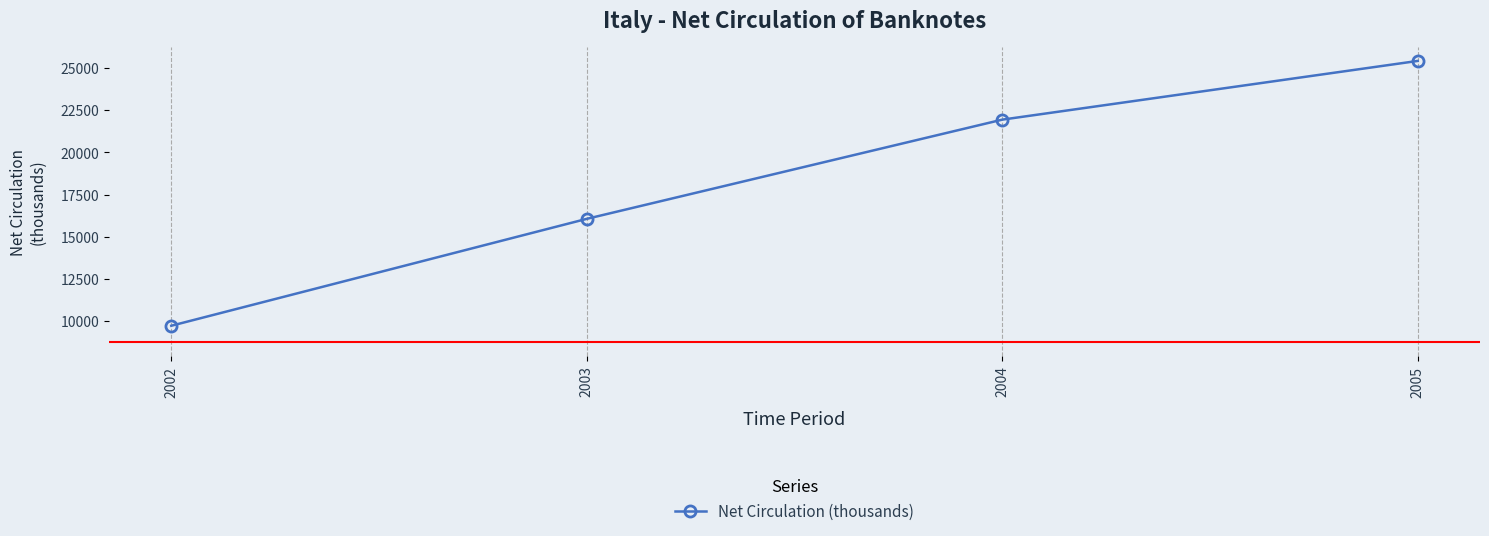

At which label does the data first exceed 21944?

2004